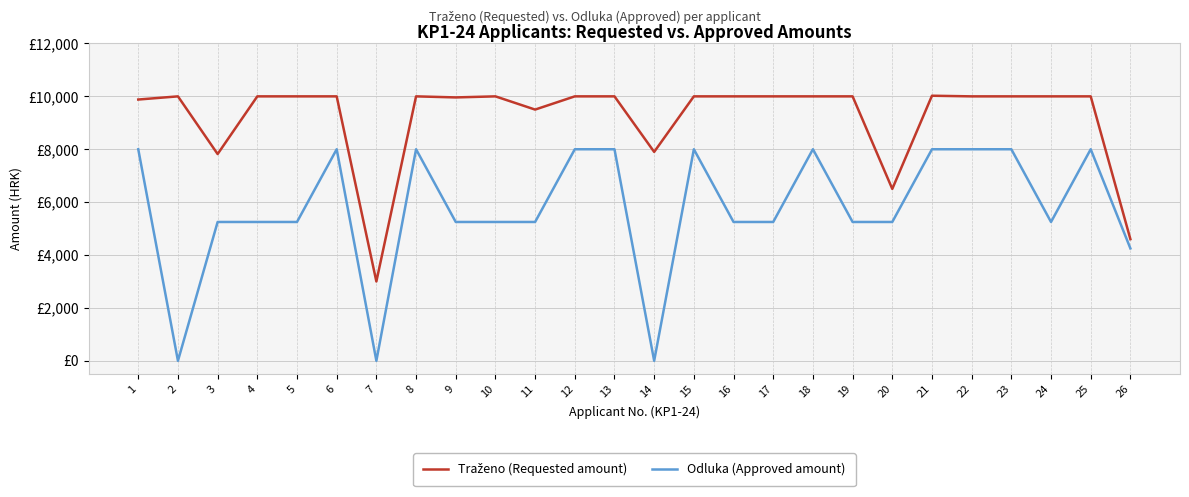

What is the difference between the highest and lowest values at 18?

2000